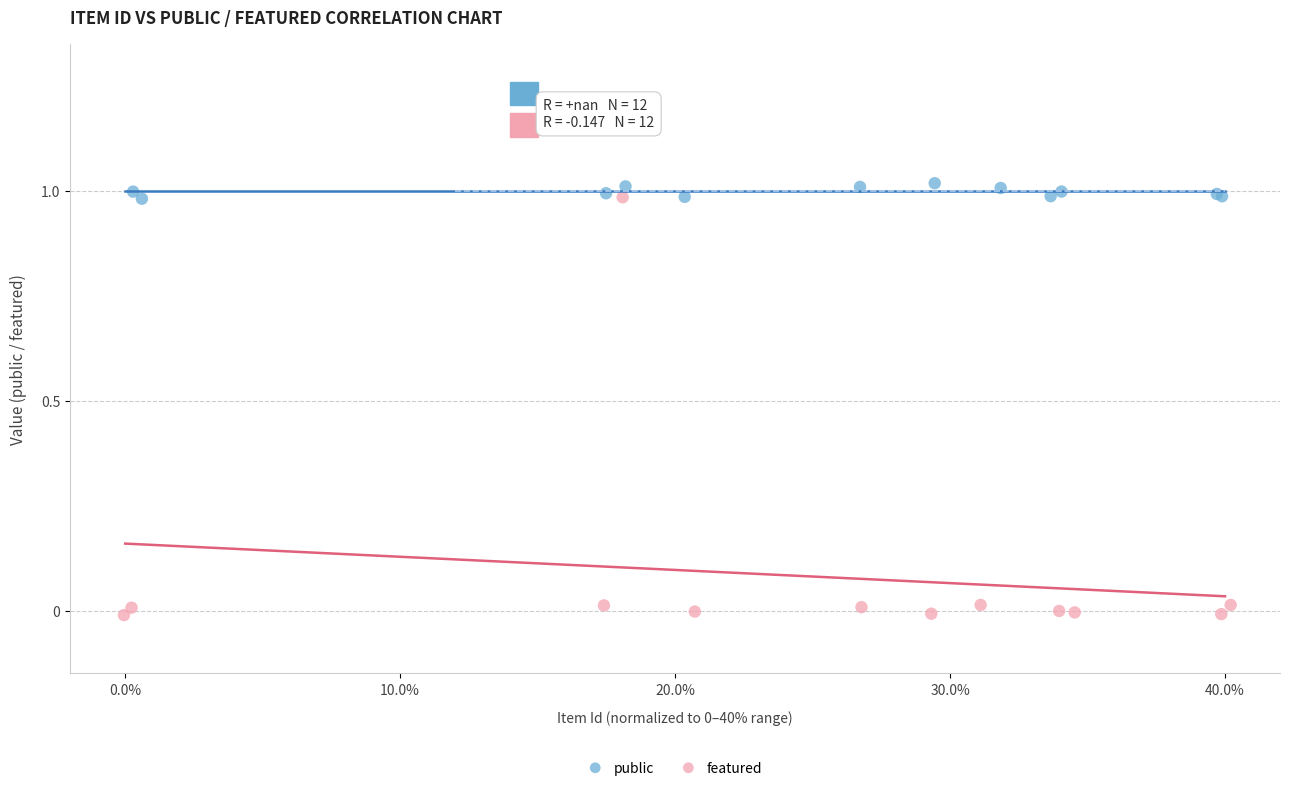

Which series reaches the maximum Y coordinate?

public